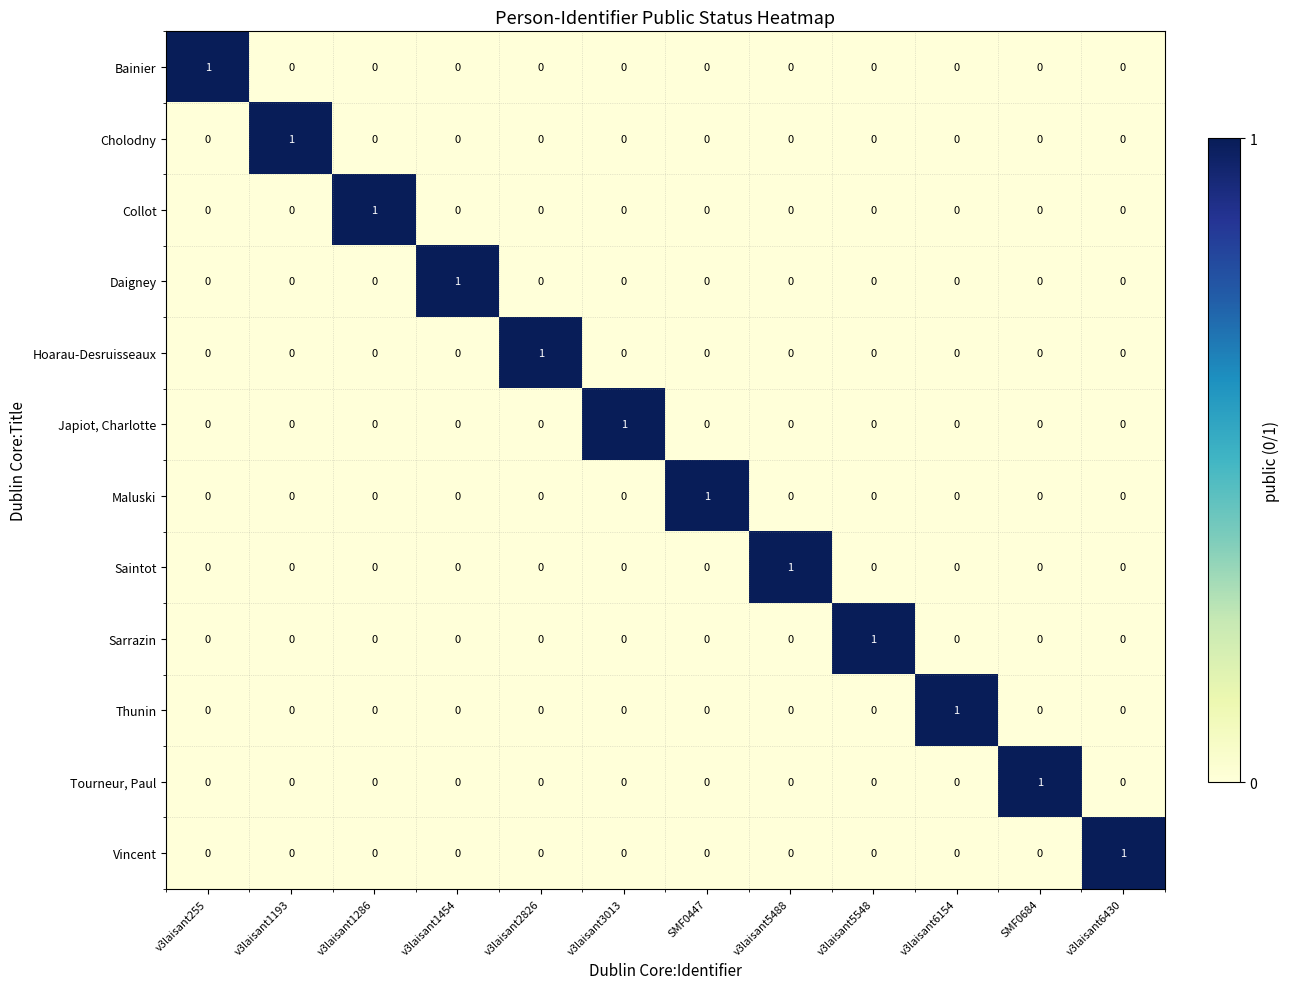

The value of Japiot, Charlotte at v3laisant5488 is 0. True or false?

True